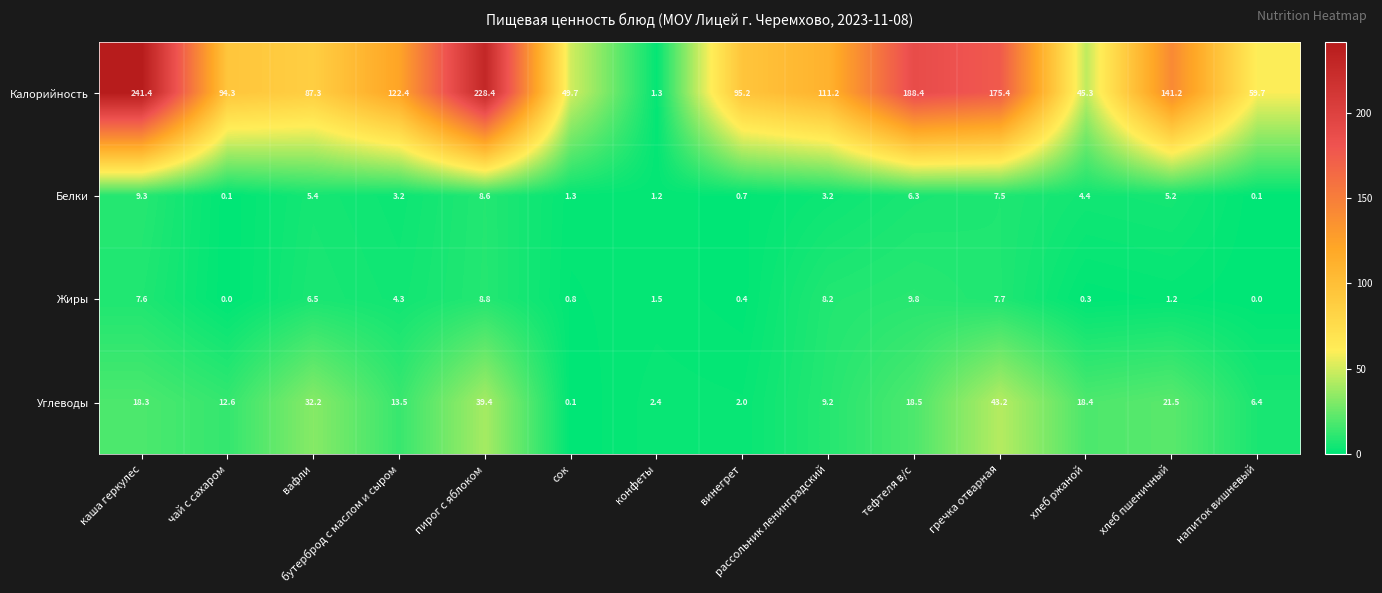

Which series has the widest spread of values?

Калорийность